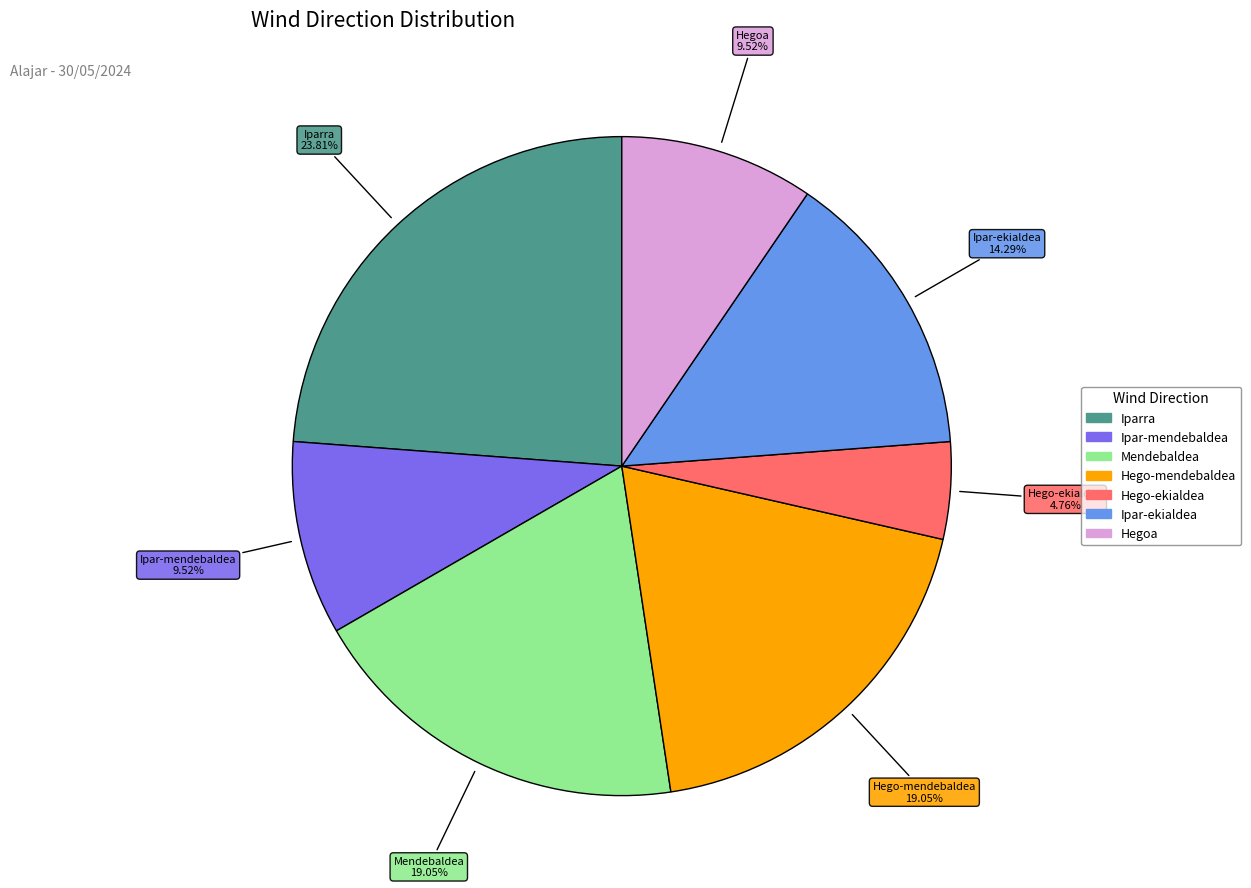

How many segments does this pie chart have?

7